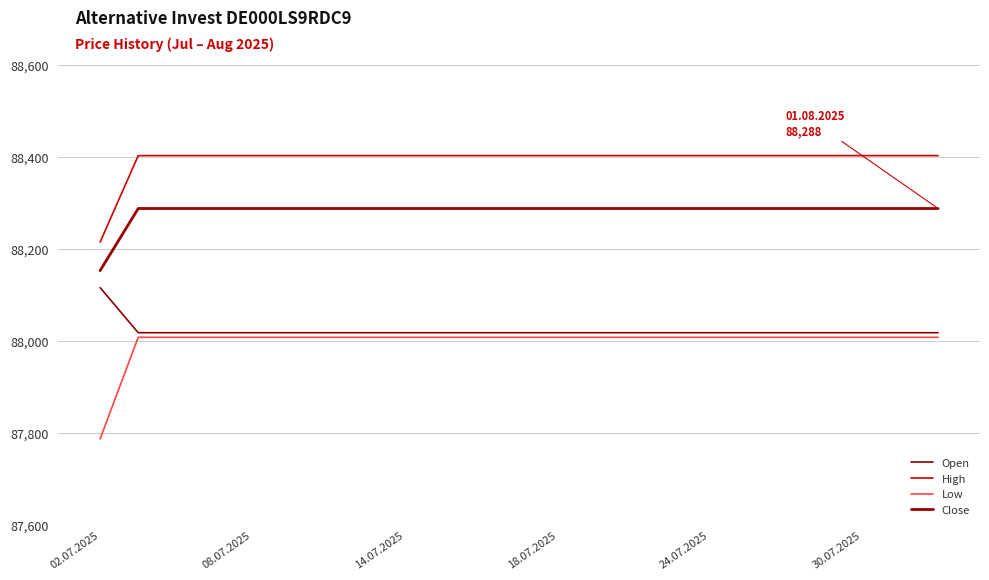

At how many categories does at least one series exceed 88320?

22